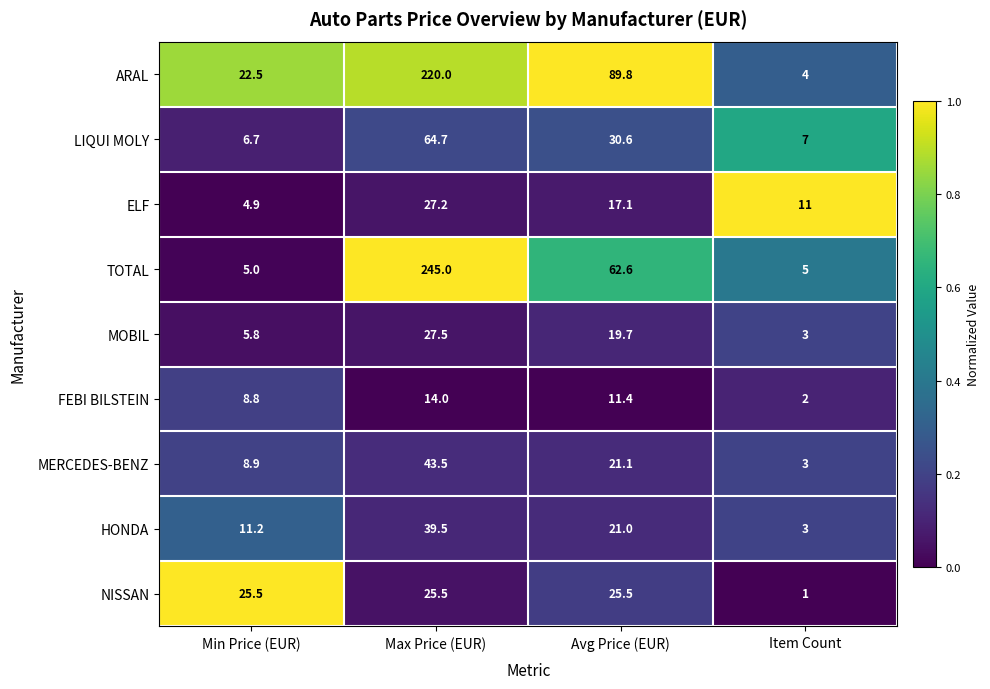

What is the spread (max minus min) of values at Item Count?

10.0